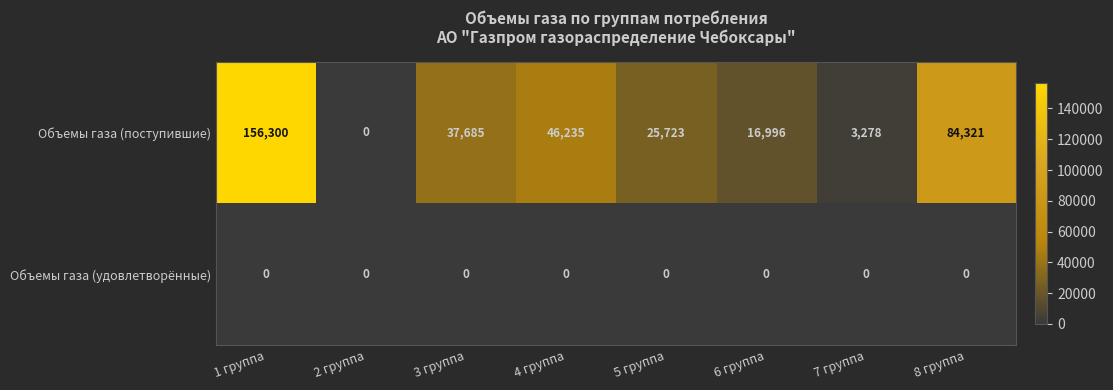

The Объемы газа (поступившие) series shows 84321 at 8 группа. True or false?

True